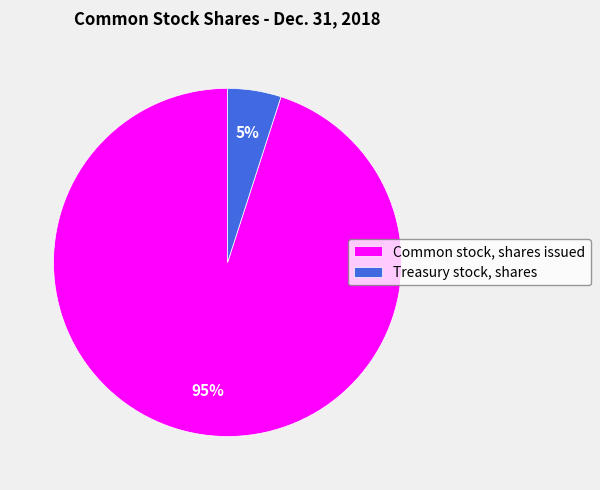

Between Common stock, shares issued and Treasury stock, shares, which is larger?

Common stock, shares issued